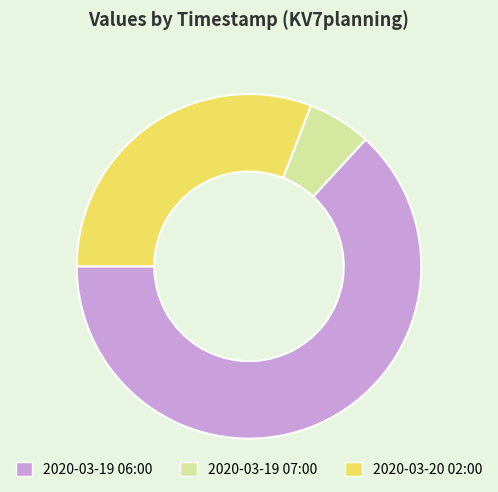

The 2020-03-19 07:00 slice represents 6% of the pie. True or false?

True